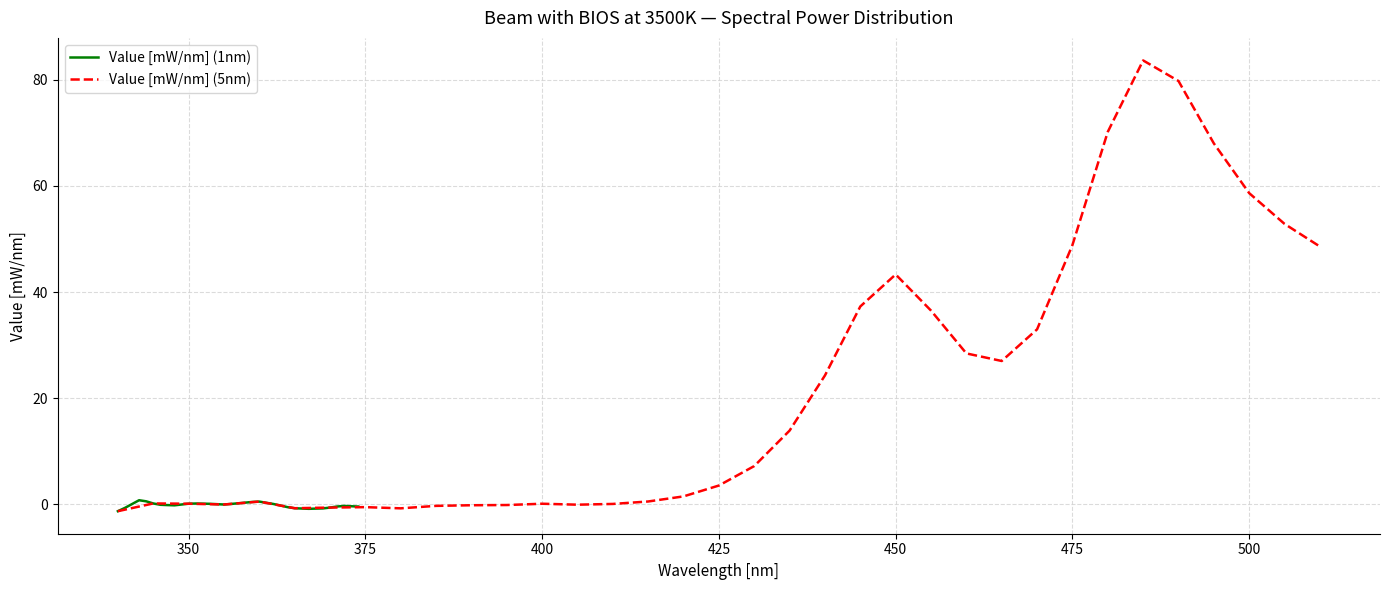

What is the average value of the Value [mW/nm] (5nm) series?

21.8